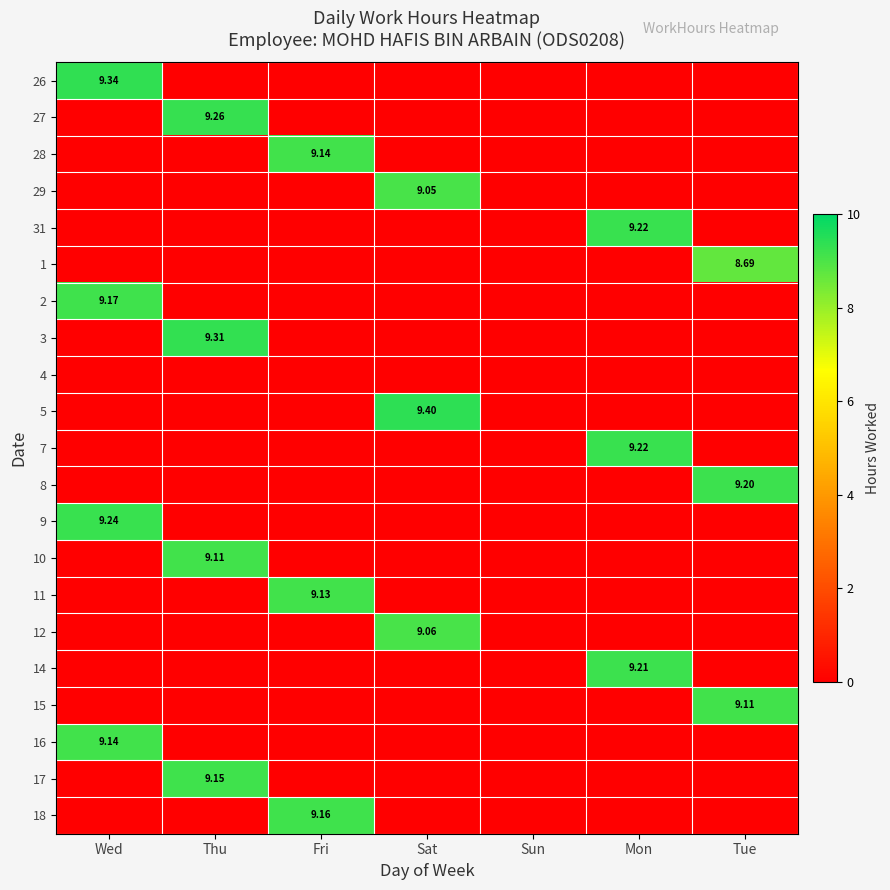

Which series has the largest total across all categories?

5